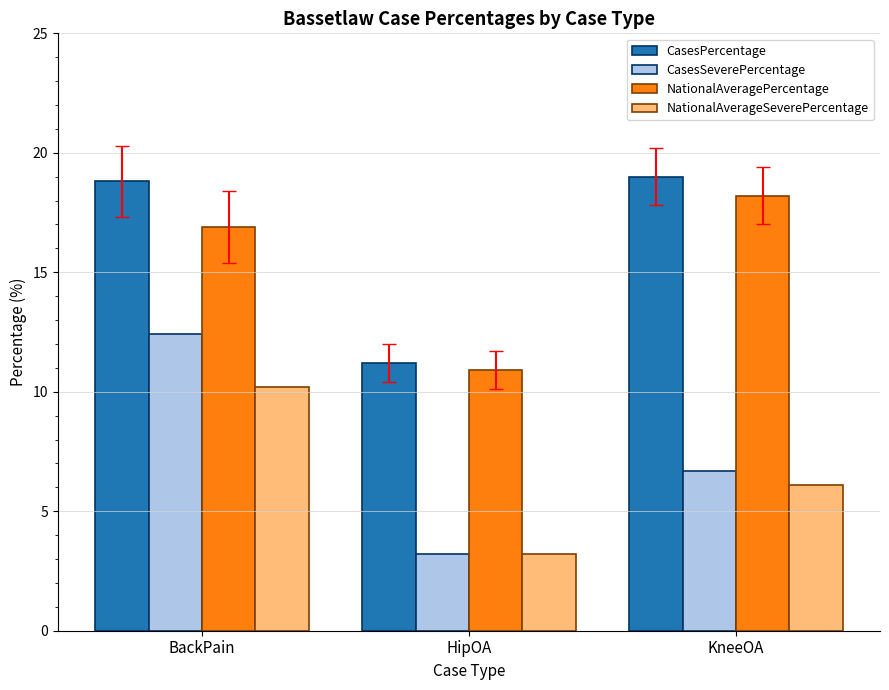

At which label is NationalAveragePercentage closest to 14?

BackPain